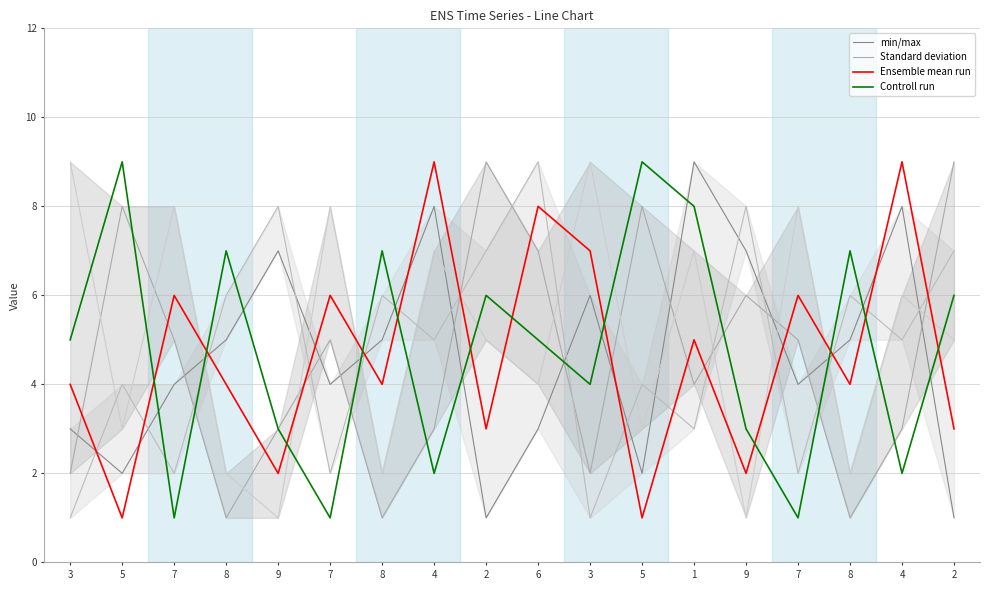

Is this an area chart (filled region under the line)?

No